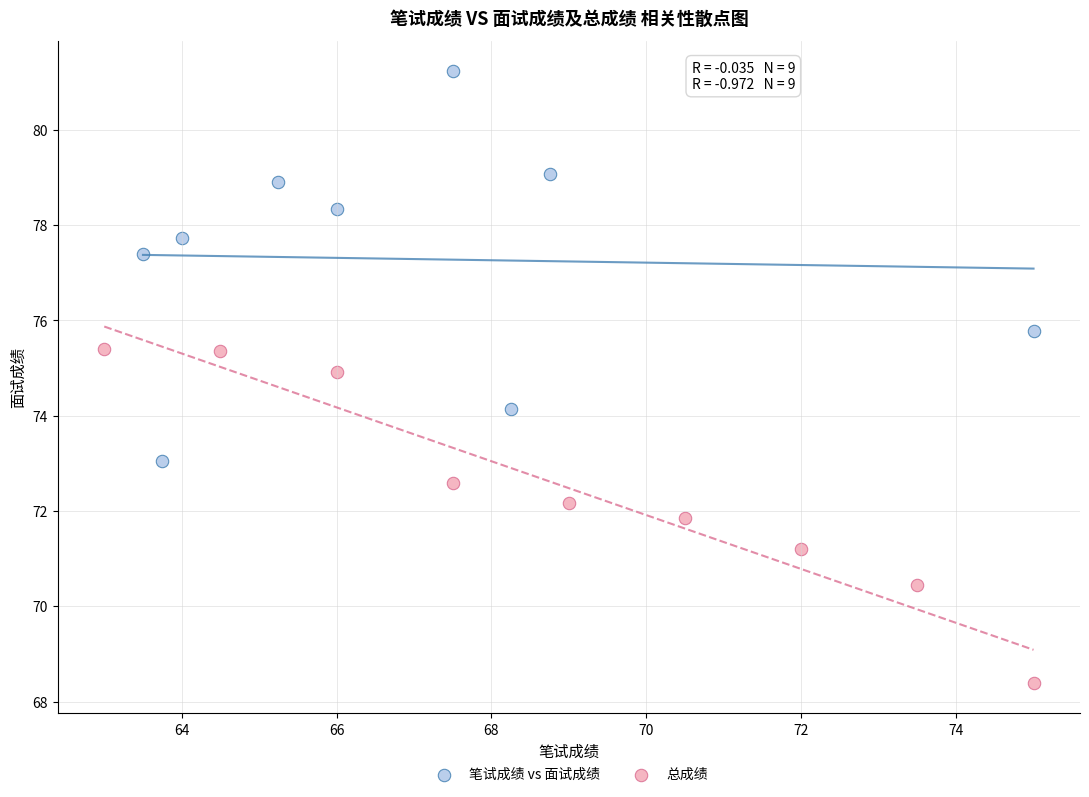

Which series reaches the maximum Y coordinate?

笔试成绩 vs 面试成绩